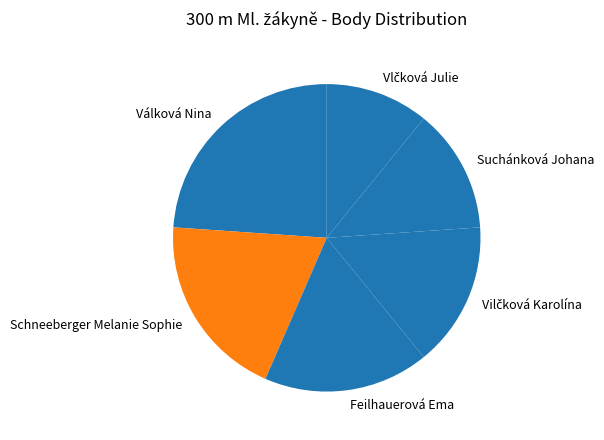

Is the sum of Suchánková Johana and Schneeberger Melanie Sophie greater than half?

No